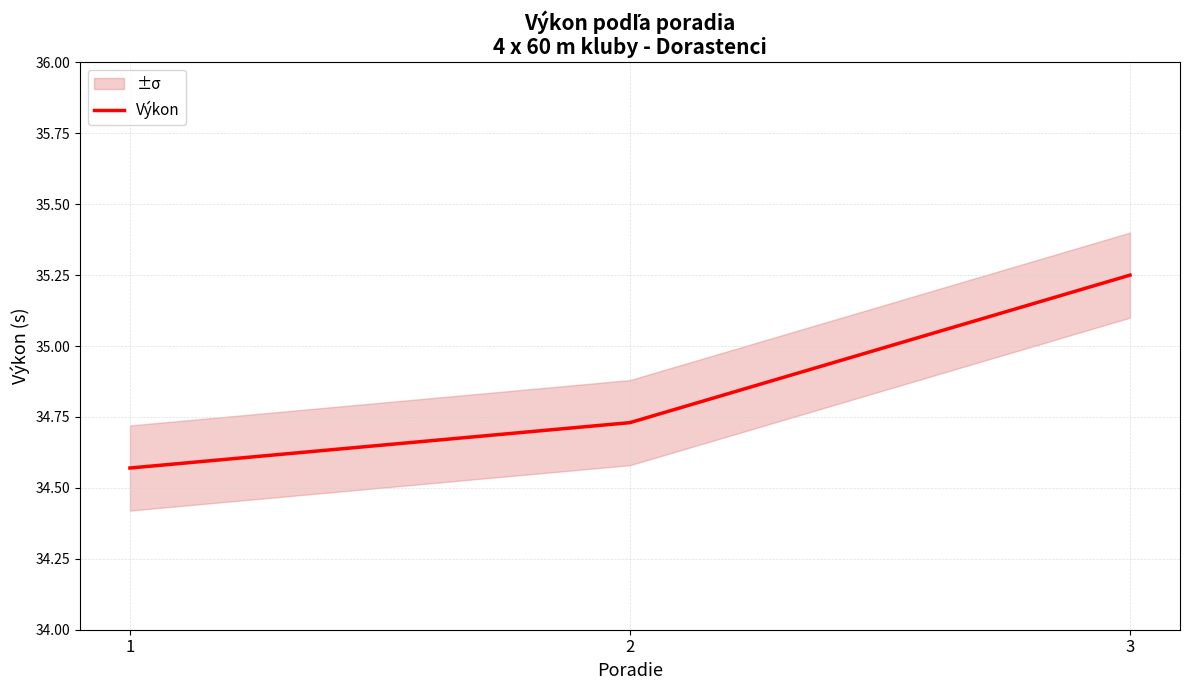

What is the difference between the maximum and second lowest values?

0.5